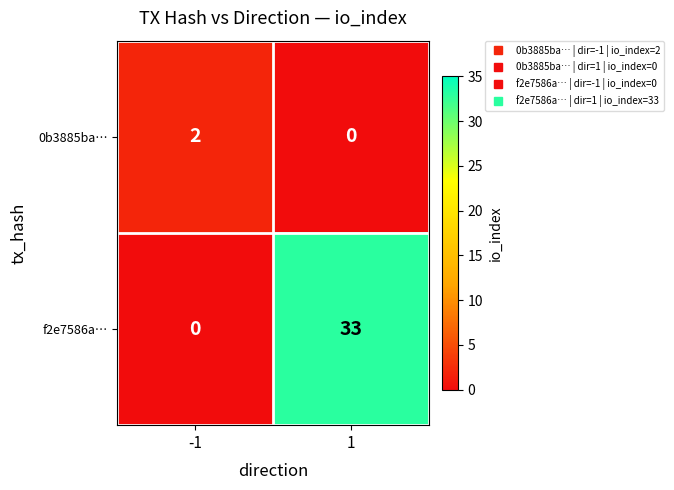

Which series has the largest range (max minus min)?

f2e7586a…